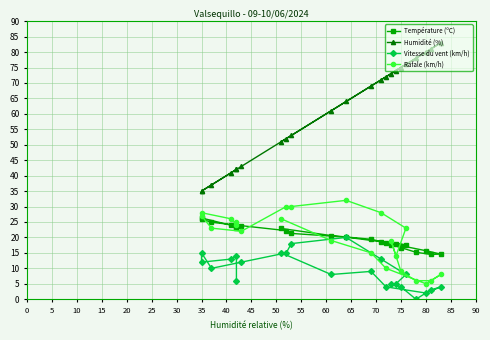

At 5, list the series in order from smallest to largest.

Vitesse du vent (km/h), Rafale (km/h), Température (ºC), Humidité (%)